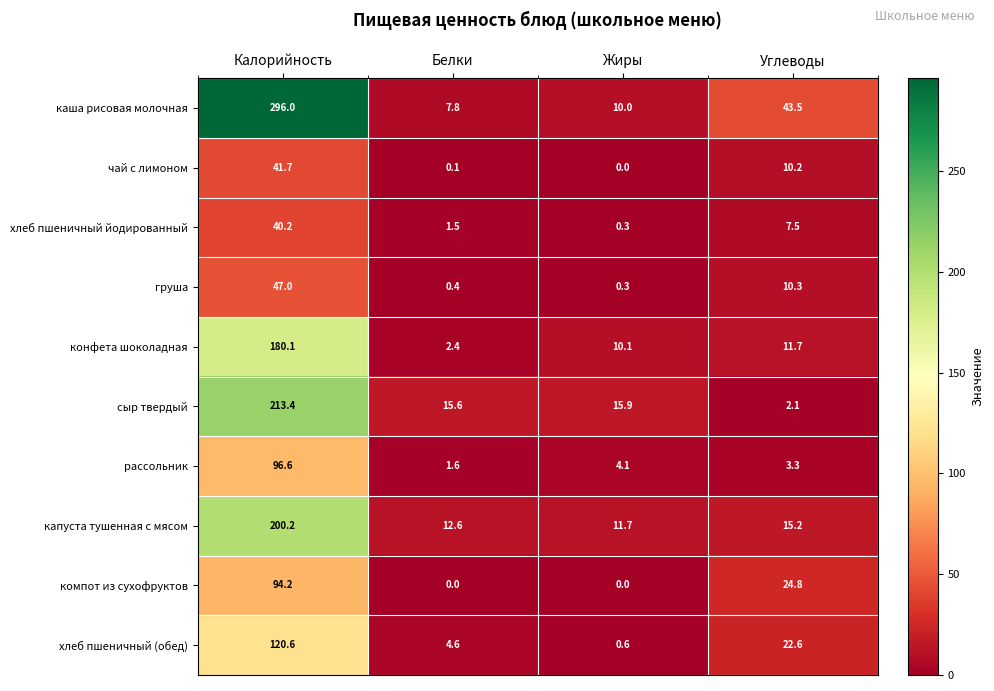

Where does the груша series first go above 10?

Калорийность